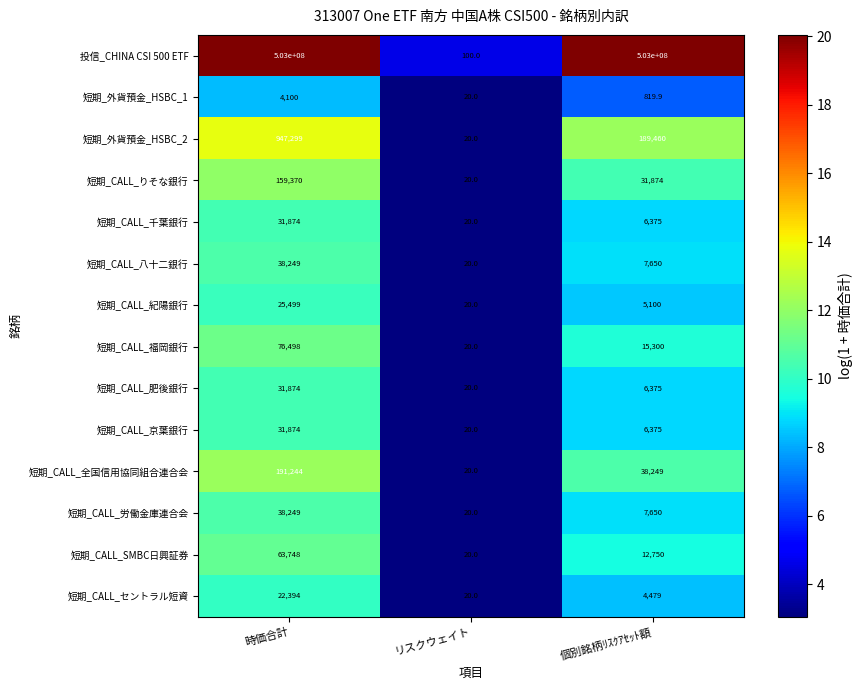

List the labels in order of 短期_外貨預金_HSBC_2 value, largest first.

時価合計, 個別銘柄ﾘｽｸｱｾｯﾄ額, リスクウェイト